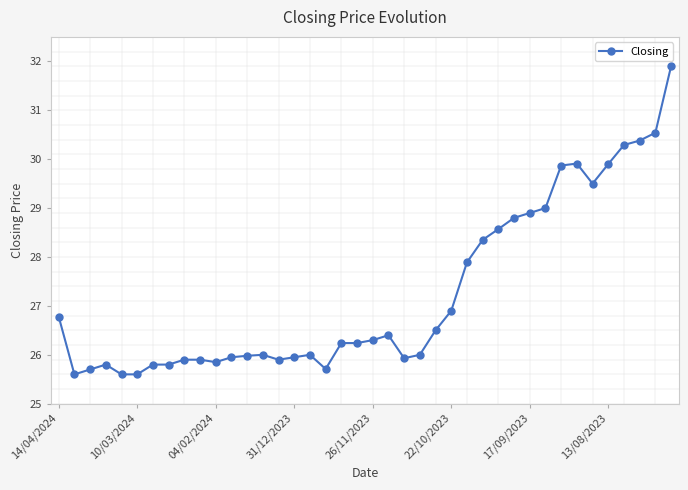

What is the greatest value displayed?

31.9